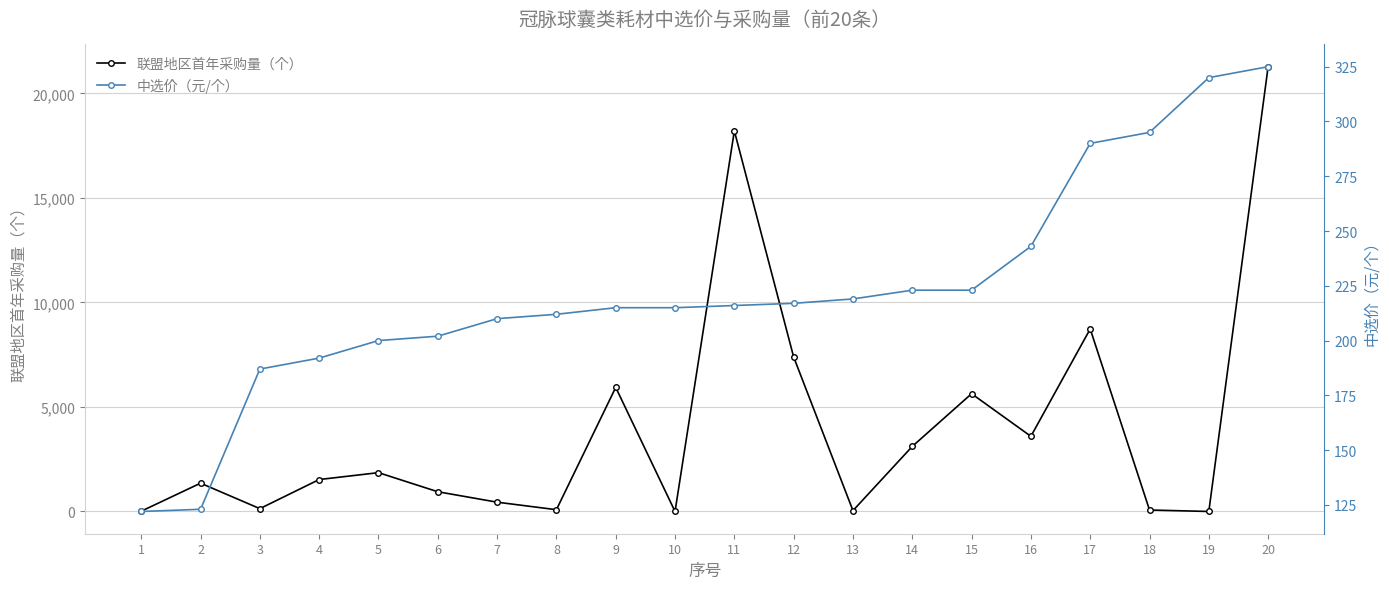

At which label does 联盟地区首年采购量（个） reach its peak?

20